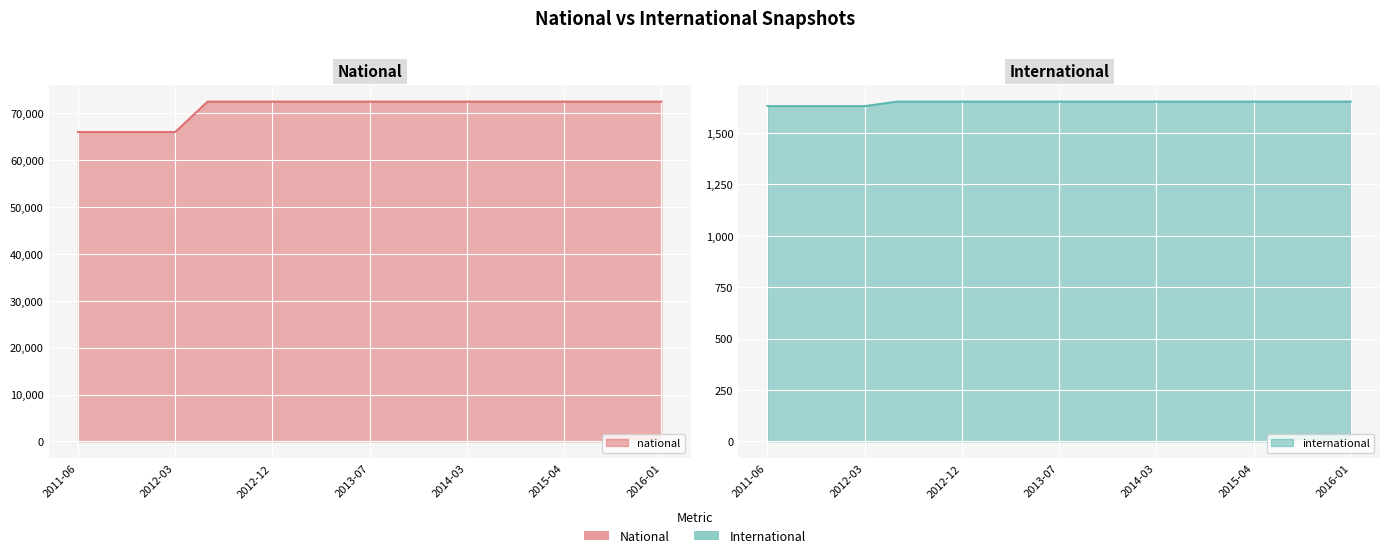

True or false: national and international cross at least once.

False